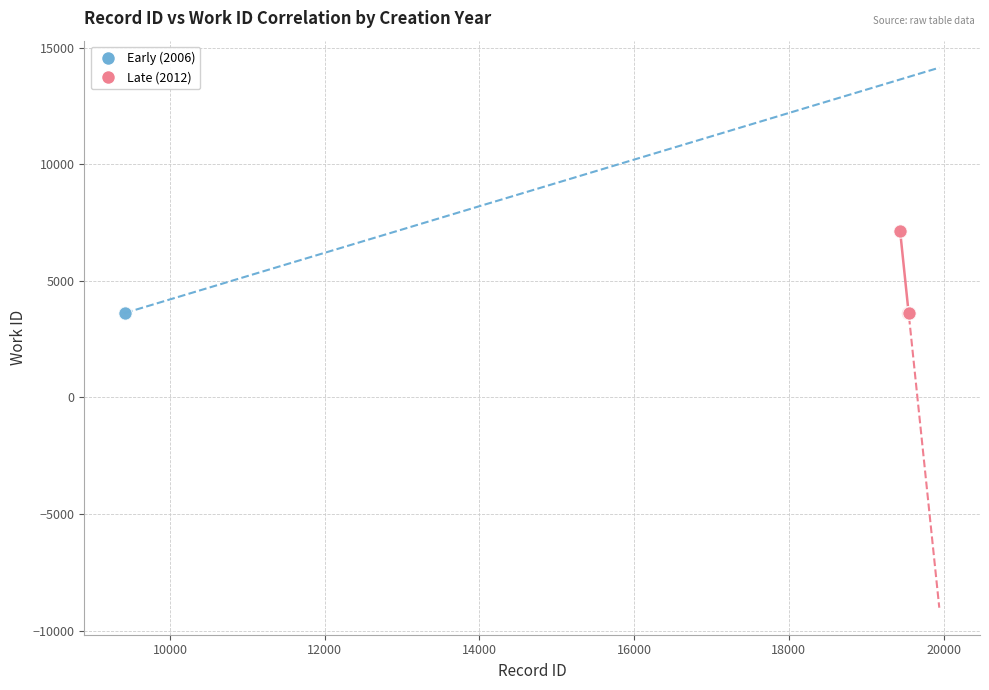

Which series has the widest spread of Y values?

Late (2012)